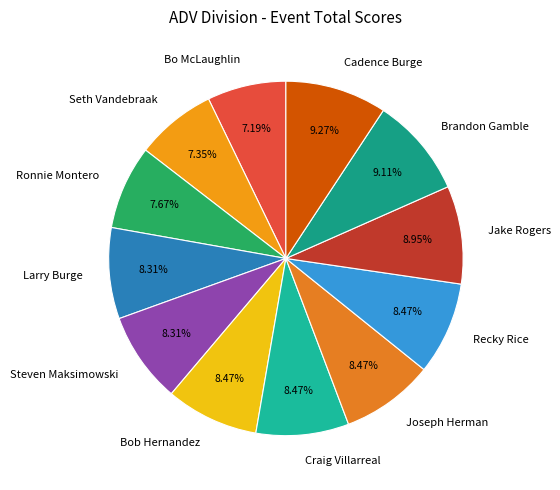

How many slices are in this pie chart?

12